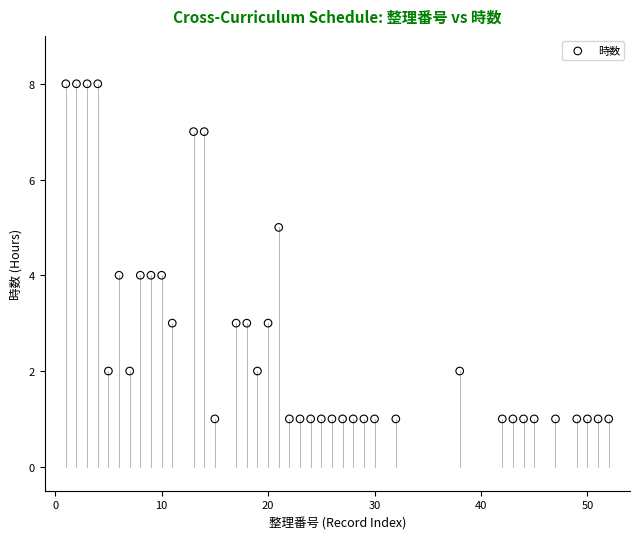

What is the range of X values (max minus min)?

51